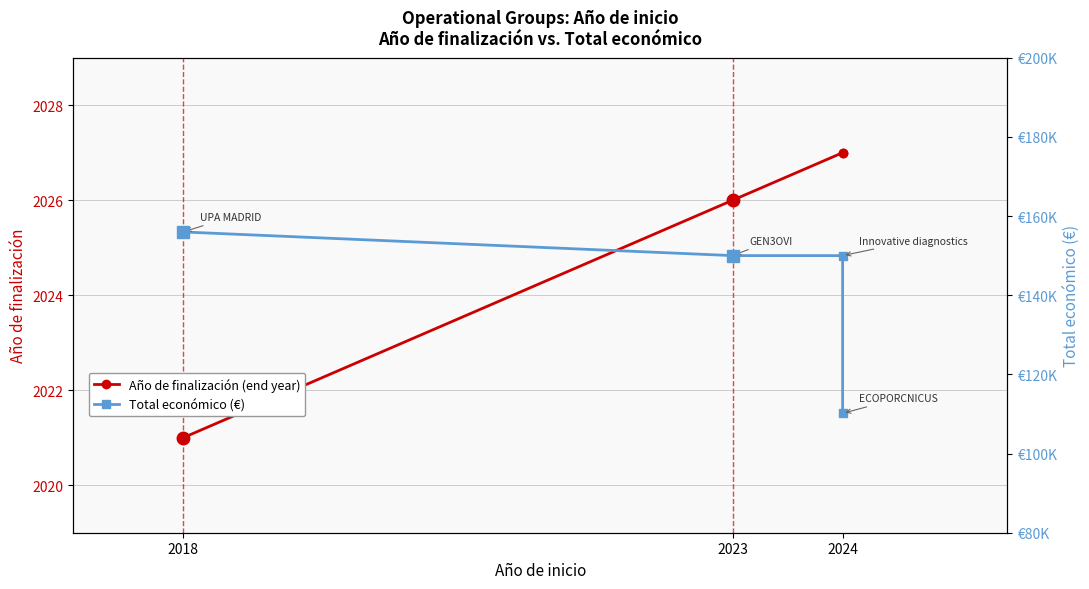

The value of Año de finalización at 2024 is 2027. True or false?

True